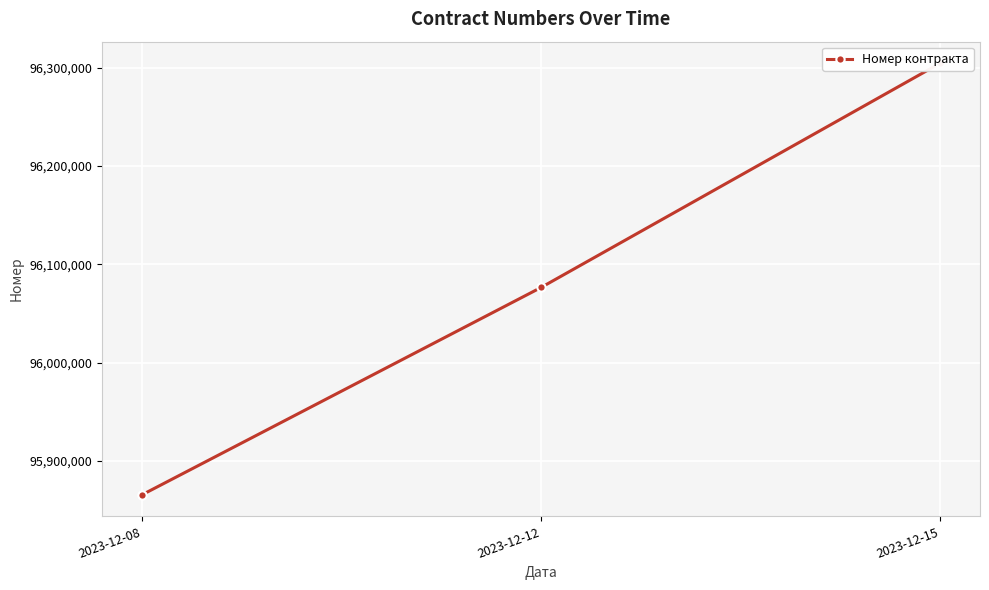

The chart shows a value of 96304637.5 at 2023-12-15. True or false?

True